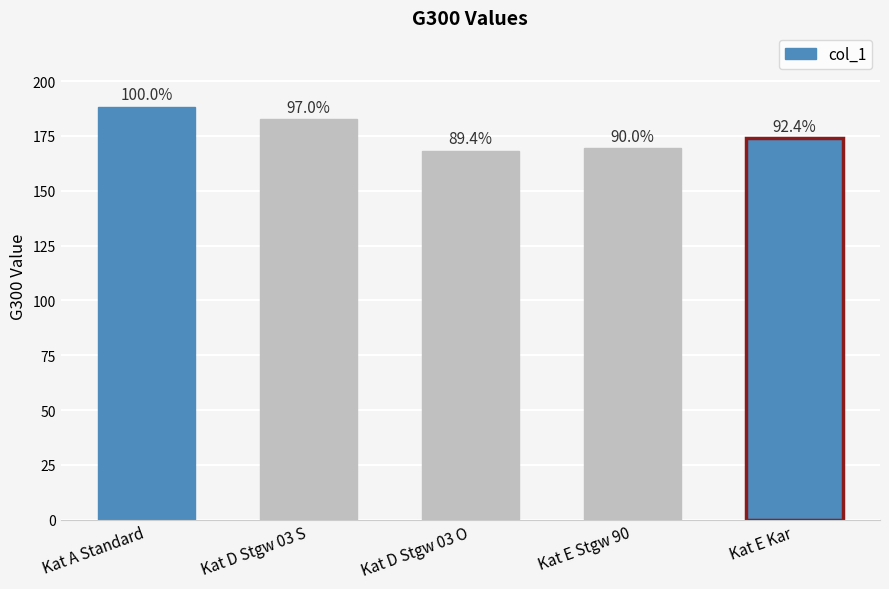

Are the bars horizontal?

No